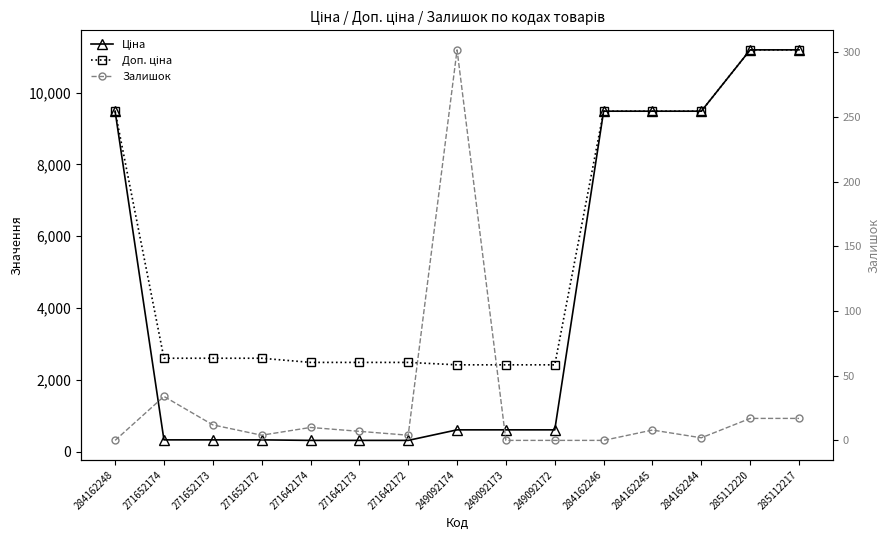

What position from the left is 249092172?

10